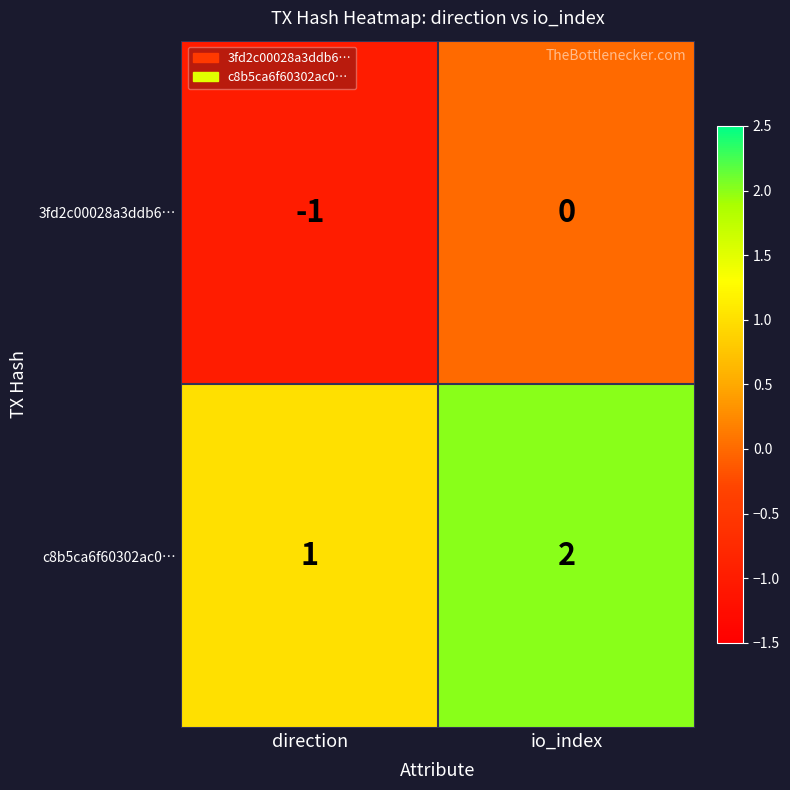

What is the smallest value displayed?

-1